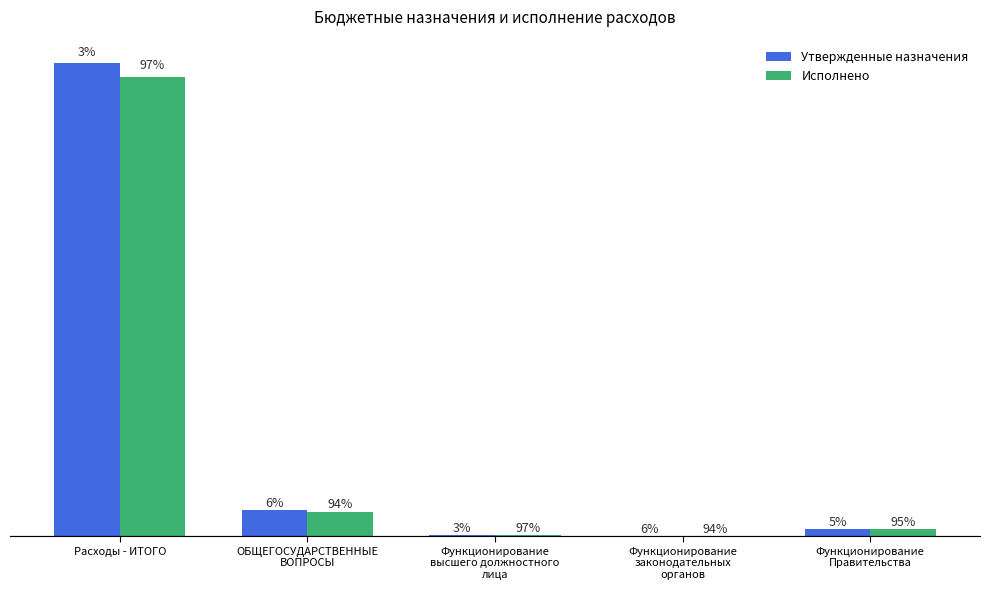

Reading right to left, extract all data points from this chart.

Утвержденные назначения: Функционирование
Правительства=1133554100.7	Функционирование
законодательных
органов=98796945.0	Функционирование
высшего должностного
лица=139964939.0	ОБЩЕГОСУДАРСТВЕННЫЕ
ВОПРОСЫ=4118590631.4	Расходы - ИТОГО=74539916126.2
Исполнено: Функционирование
Правительства=1077267240.5	Функционирование
законодательных
органов=93104688.5	Функционирование
высшего должностного
лица=135226207.4	ОБЩЕГОСУДАРСТВЕННЫЕ
ВОПРОСЫ=3865638556.4	Расходы - ИТОГО=72373023140.6